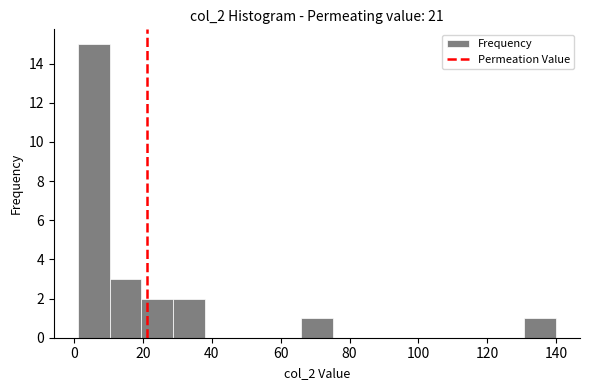

Which range on the x-axis has the tallest bar?

2 to 10